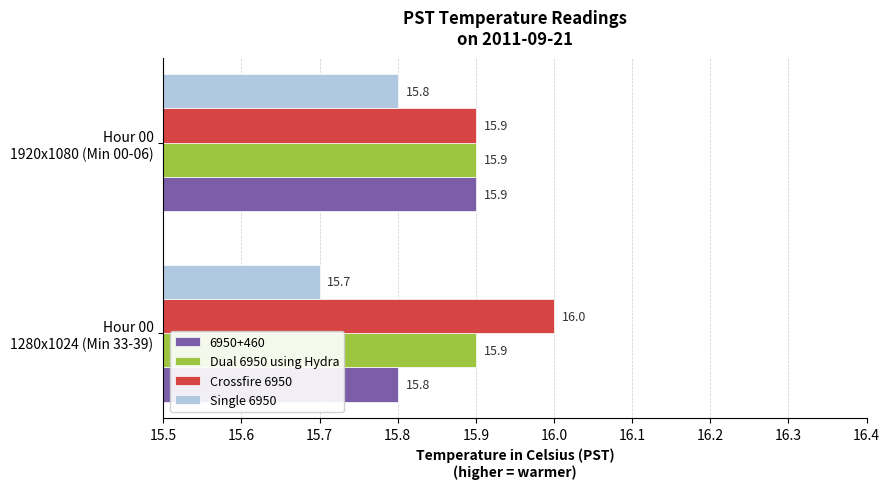

How many series are shown in this chart?

4